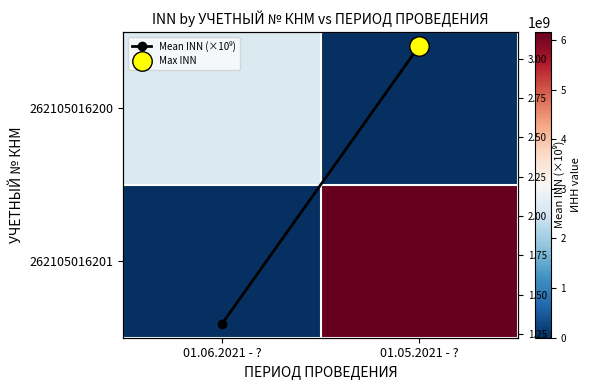

The 262105016201 series shows 6164317329.0 at 01.05.2021 - ?. True or false?

True